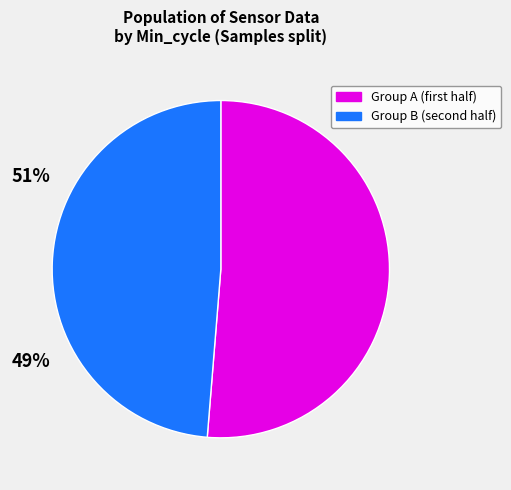

Is there a majority slice in this chart?

Yes